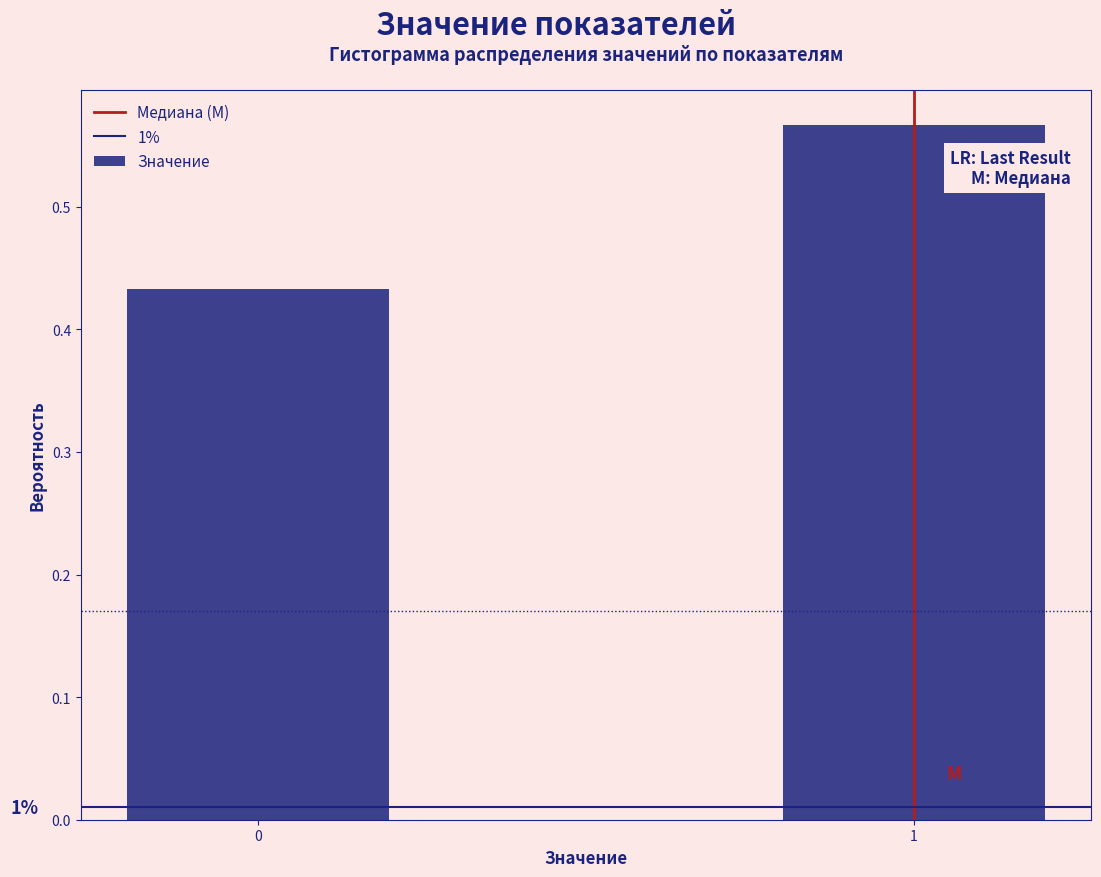

What is the sum of all values?

1.0